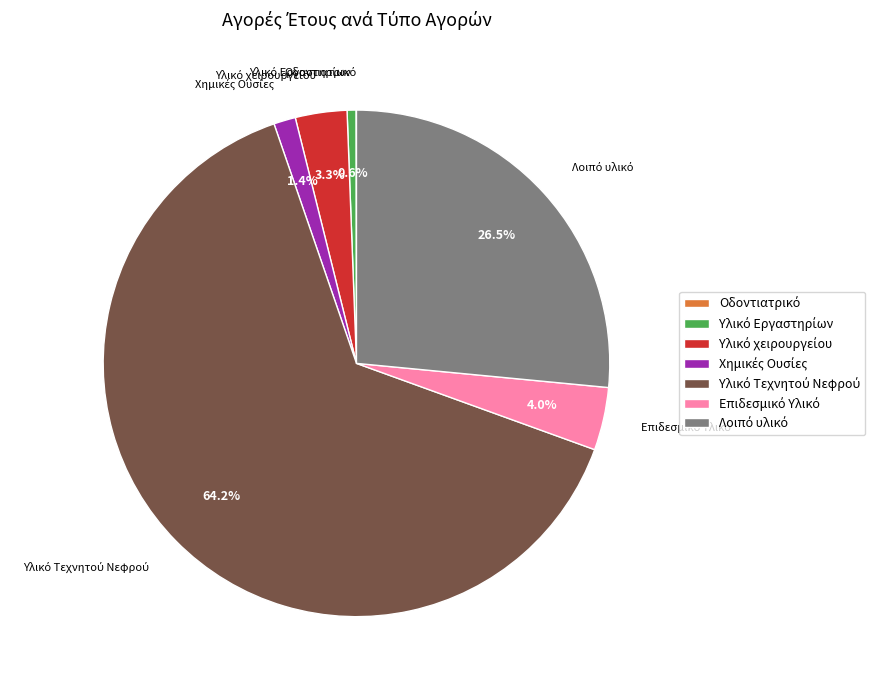

Does any single category account for the majority?

Yes